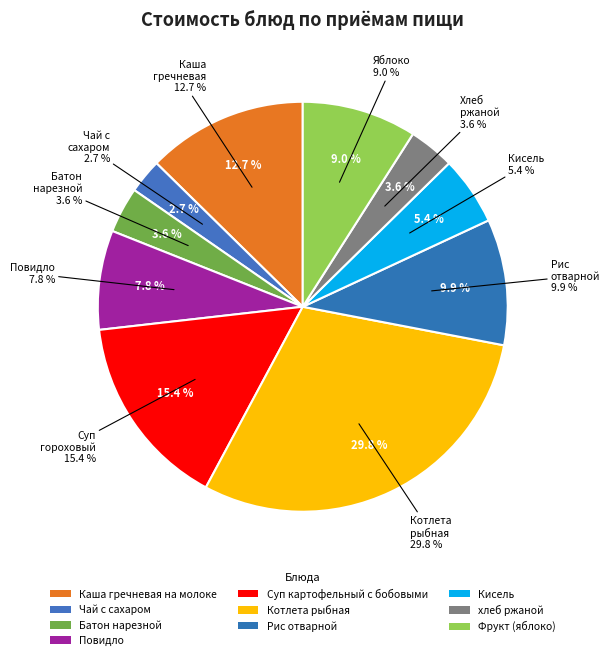

The Кисель slice represents 1% of the pie. True or false?

False